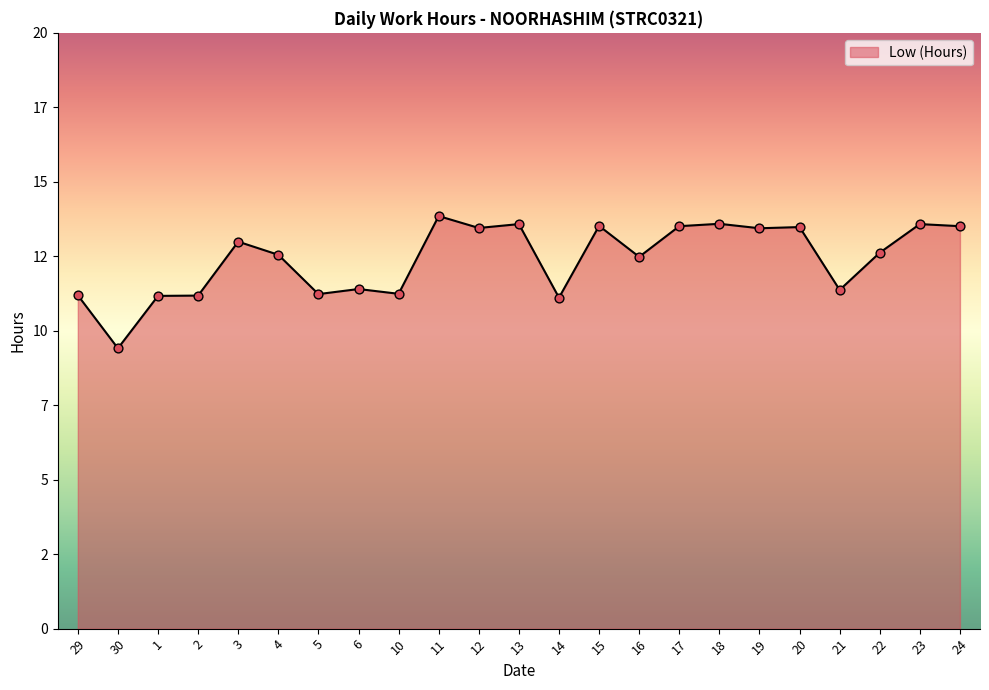

What is the change in value from 6 to 11?

+2.4